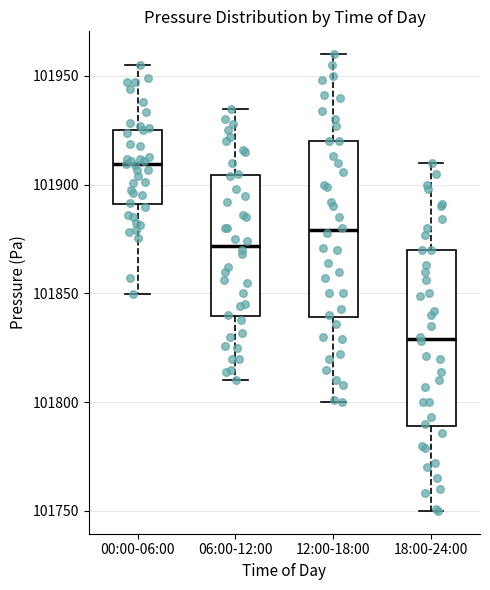

Reading left to right, transcribe this box plot: for each box, give where its median line is, the range the box spans, and where its two whiskers end, as read against the y-axis. The values are not printed on the chart, so give them approximately, as read against the axis.

00:00-06:00: median 101910, box 101890 to 101925, whiskers 101850 to 101955
06:00-12:00: median 101870, box 101840 to 101905, whiskers 101810 to 101935
12:00-18:00: median 101880, box 101840 to 101920, whiskers 101800 to 101960
18:00-24:00: median 101830, box 101790 to 101870, whiskers 101750 to 101910